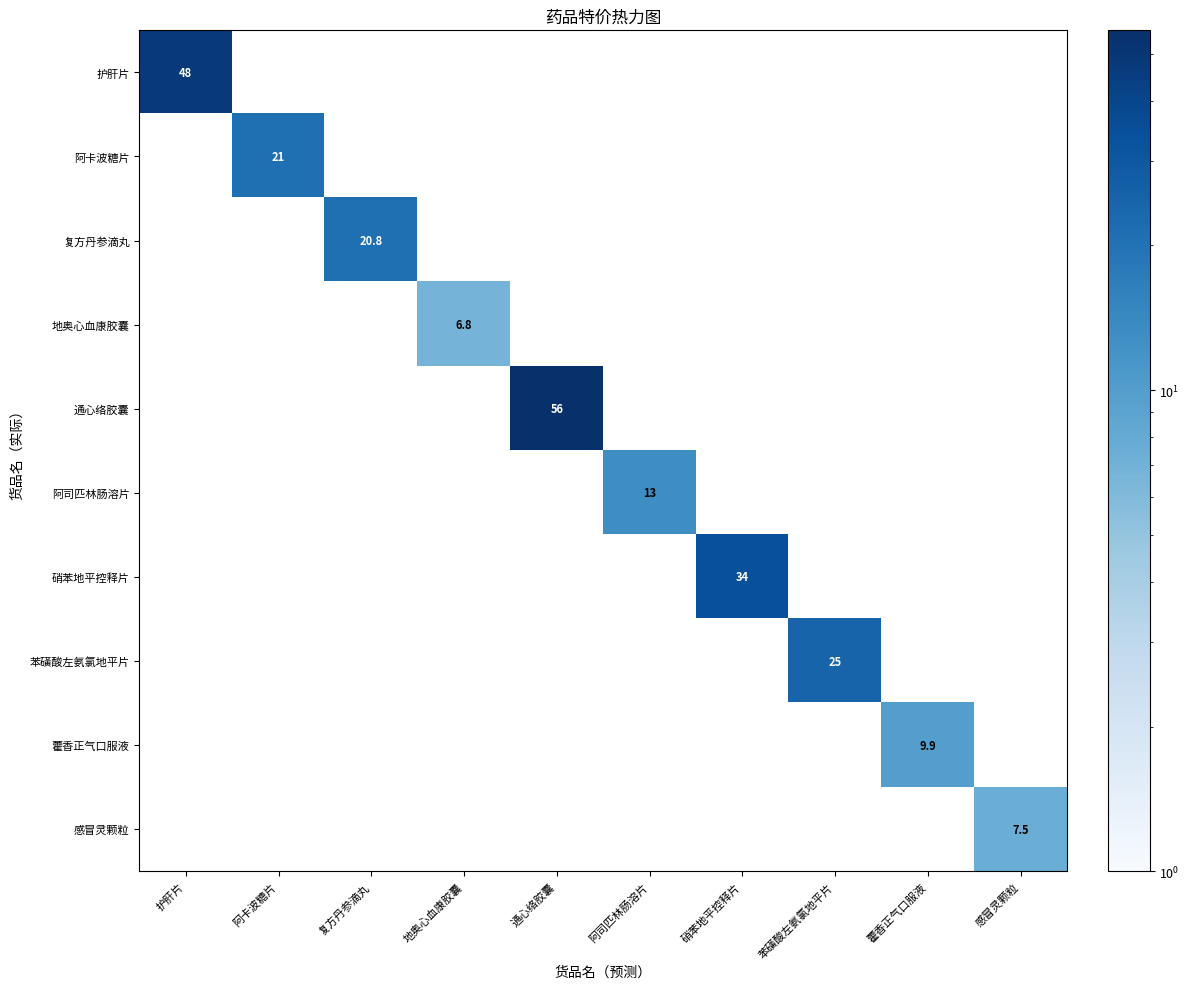

Between 阿司匹林肠溶片 and 通心络胶囊, which is larger?

通心络胶囊